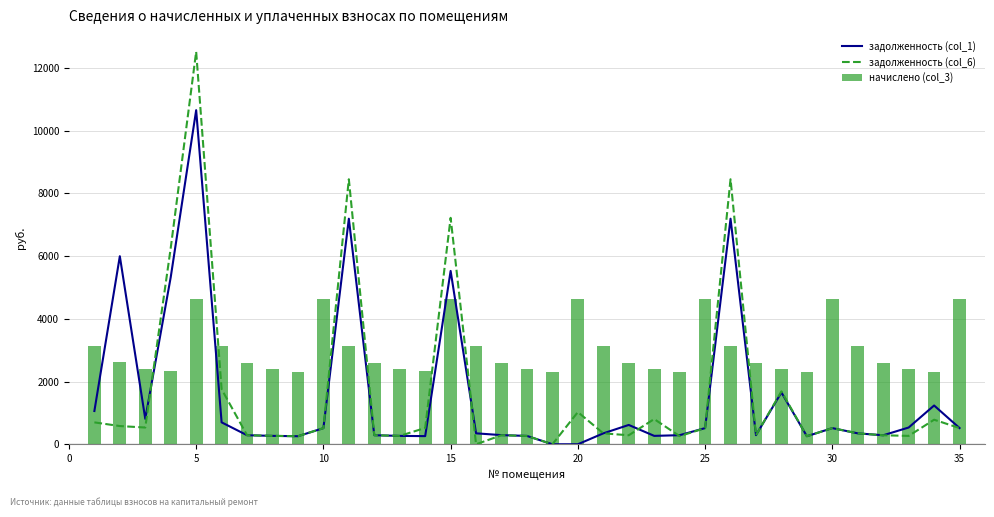

Reading left to right, extract all data points from this chart.

задолженность (col_1): 1061.0	5998.6	811.5	5328.9	10657.8	699.2	288.4	267.7	256.7	514.2	7195.4	288.4	267.0	260.1	5529.2	349.1	291.8	266.3	0.0	0.0	348.4	616.4	267.7	289.9	515.4	7195.4	290.3	1653.4	256.9	515.4	348.4	287.0	534.5	1236.8	517.4
задолженность (col_6): 698.3	581.0	534.1	6260.8	12521.6	1755.7	288.4	267.7	256.7	514.0	8453.8	288.4	267.0	520.3	7223.1	0.0	288.4	266.3	0.0	1026.7	348.4	287.7	803.7	259.0	515.4	8453.8	290.3	1687.1	256.7	515.4	348.4	287.0	267.0	783.2	517.3
начислено (col_3): 3142.3	2614.4	2403.3	2322.5	4645.1	3129.8	2595.8	2409.5	2310.1	4626.4	3136.1	2595.8	2403.3	2341.2	4620.2	3136.1	2595.8	2397.1	2316.3	4620.2	3136.1	2589.6	2409.5	2310.1	4638.9	3136.1	2595.8	2403.3	2310.1	4638.9	3136.1	2583.4	2403.3	2316.3	4620.2